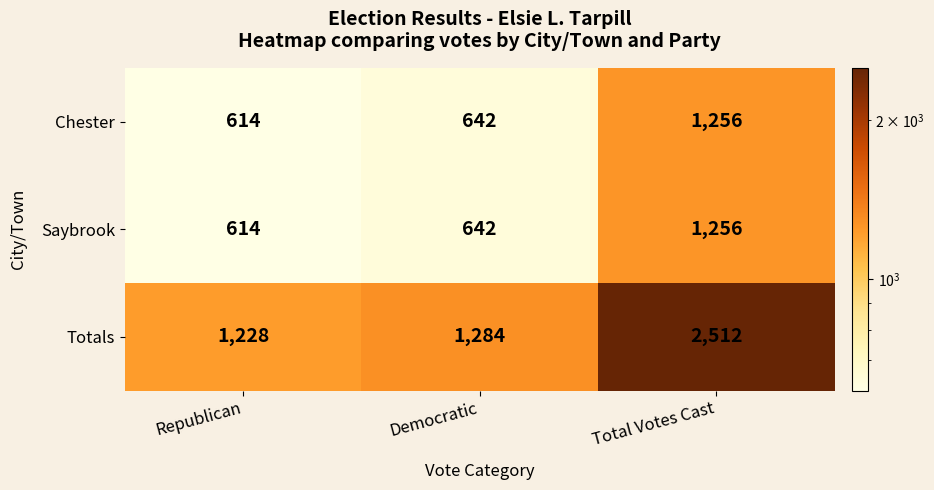

Read the Totals value at Total Votes Cast, to the nearest 100.

2500